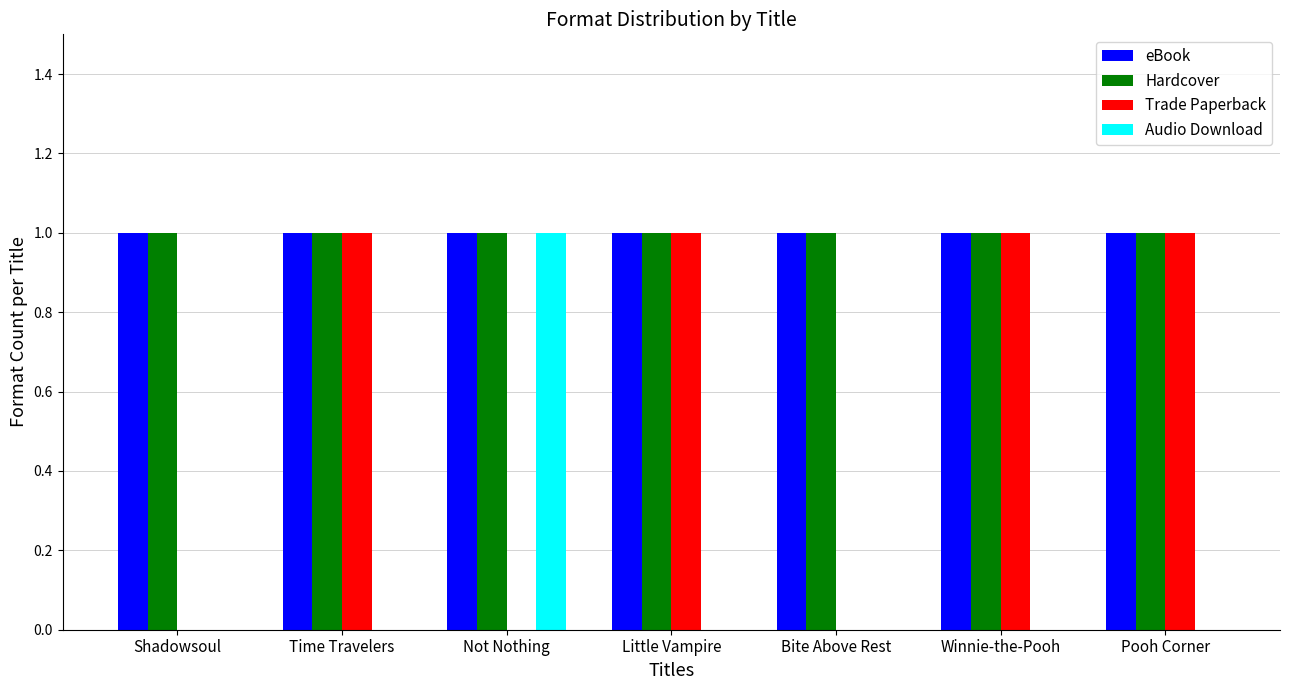

Reading right to left, transcribe all the data shown in this chart.

eBook: 1	1	1	1	1	1	1
Hardcover: 1	1	1	1	1	1	1
Trade Paperback: 1	1	0	1	0	1	0
Audio Download: 0	0	0	0	1	0	0